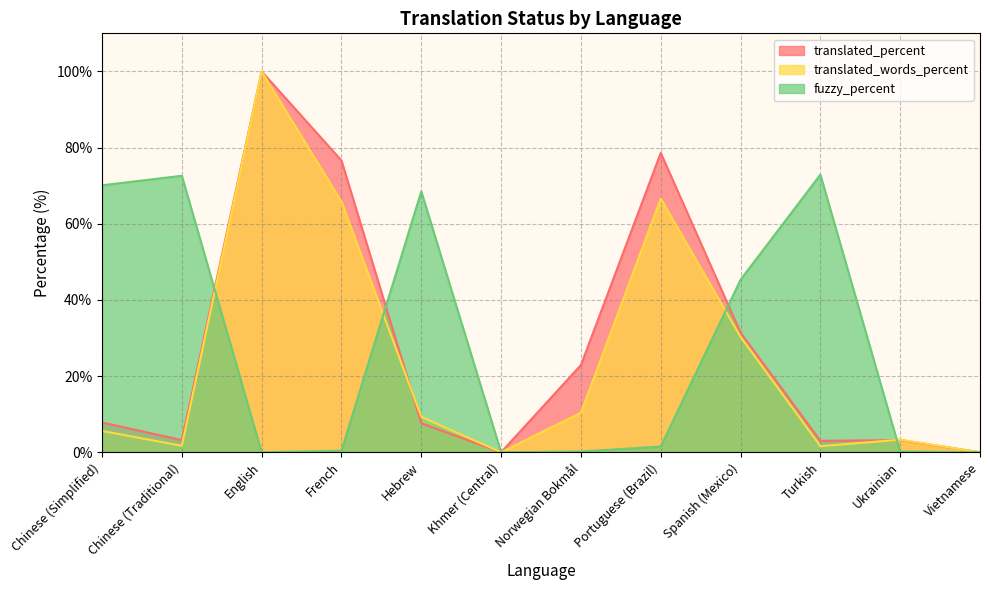

What is the value of the translated_percent point at the 3rd from the left?

100.0